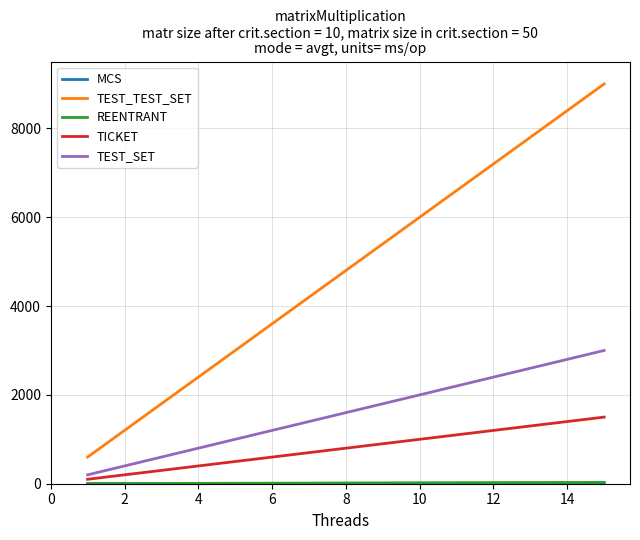

Which series has the largest total across all categories?

TEST_TEST_SET